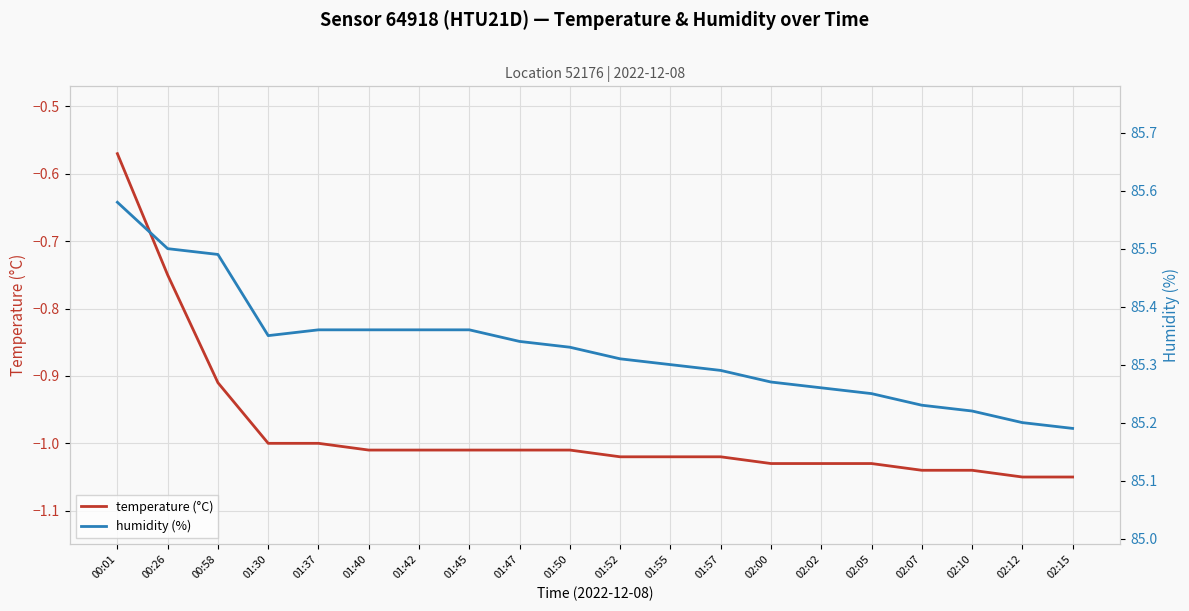

The temperature (°C) series shows -0.3 at 00:58. True or false?

False